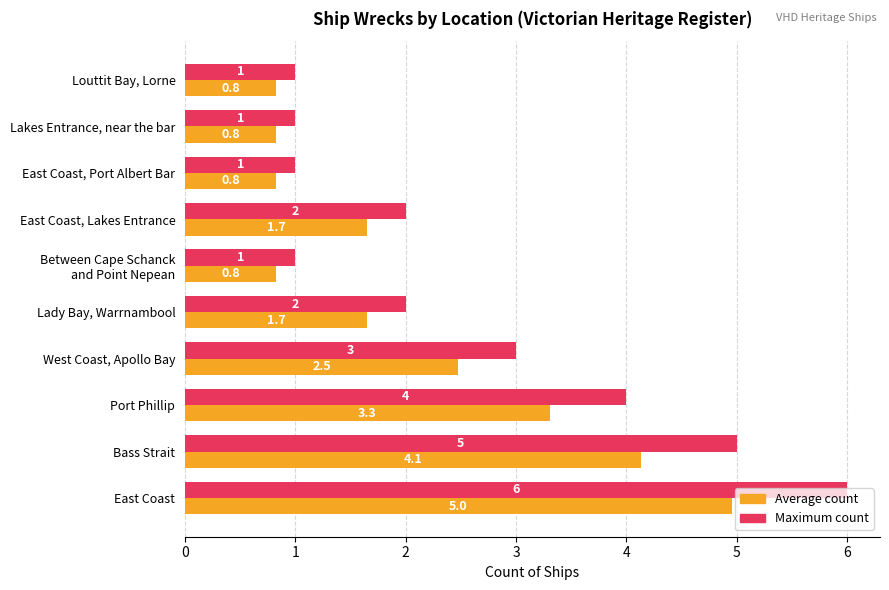

How many Maximum count values are between 1 and 4?

8